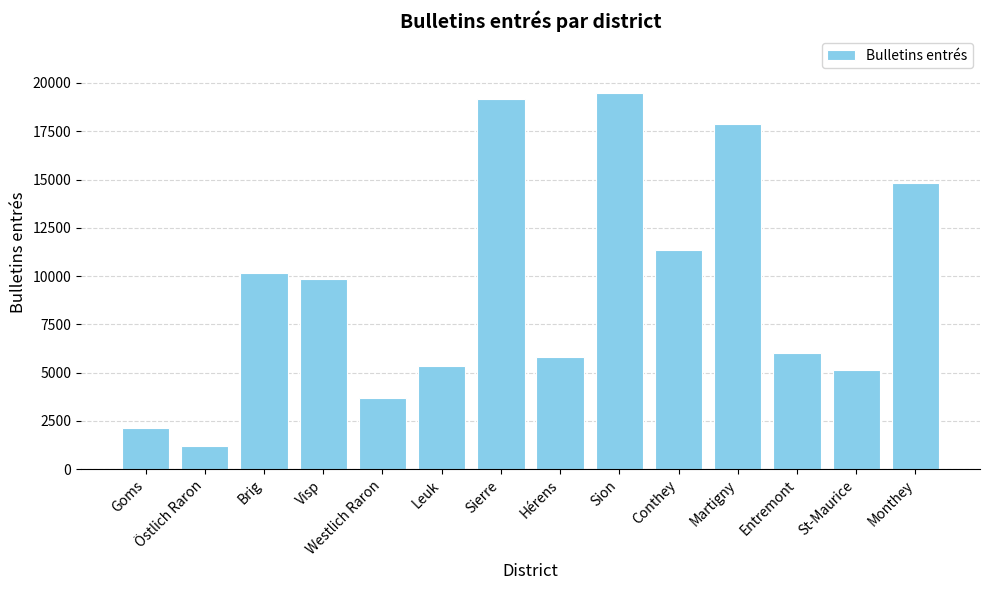

Approximately how many times larger is the value at Visp compared to Leuk?

1.8